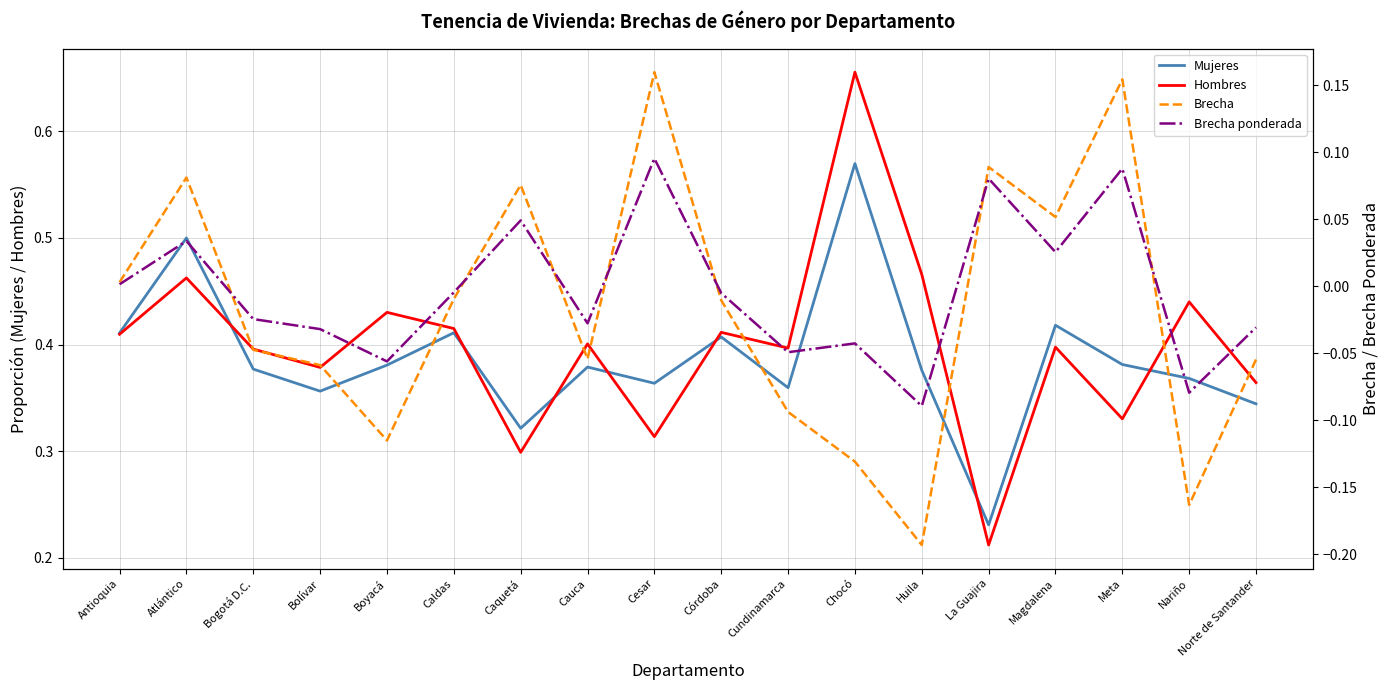

What is the label of the 17th point from the right?

Atlántico